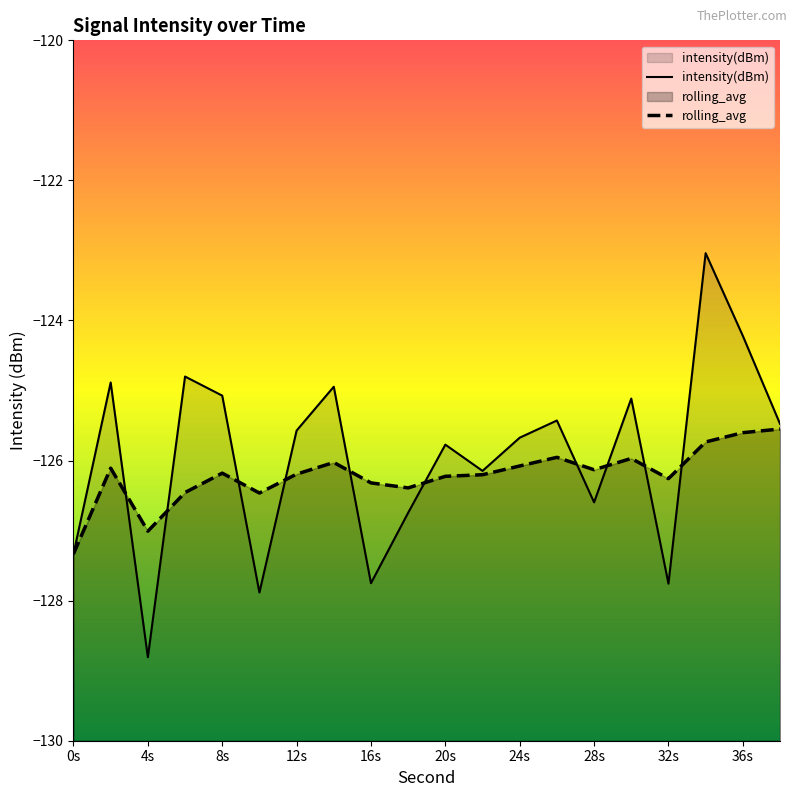

What is the difference between the highest and lowest values at 36s?

1.4